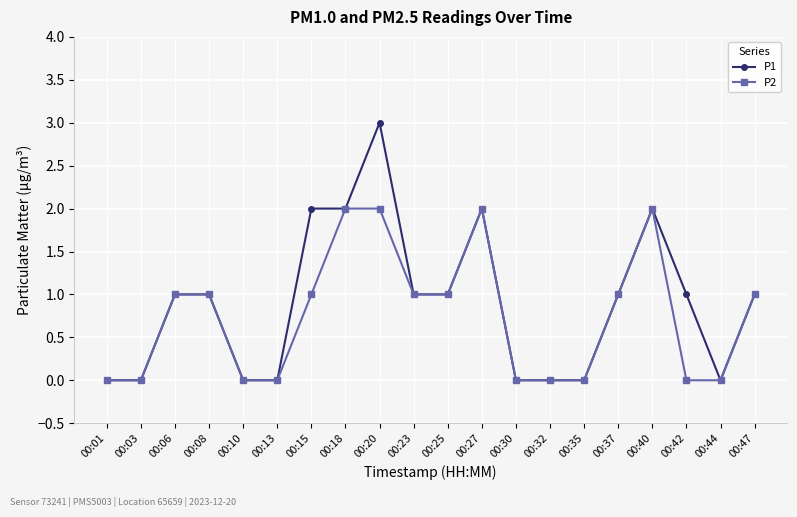

The P1 series shows 1 at 00:47. True or false?

True